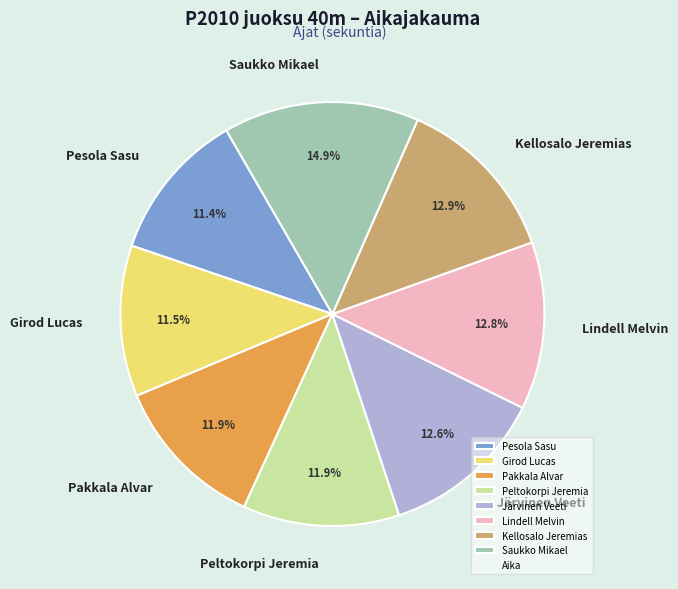

Between Lindell Melvin and Girod Lucas, which is larger?

Lindell Melvin